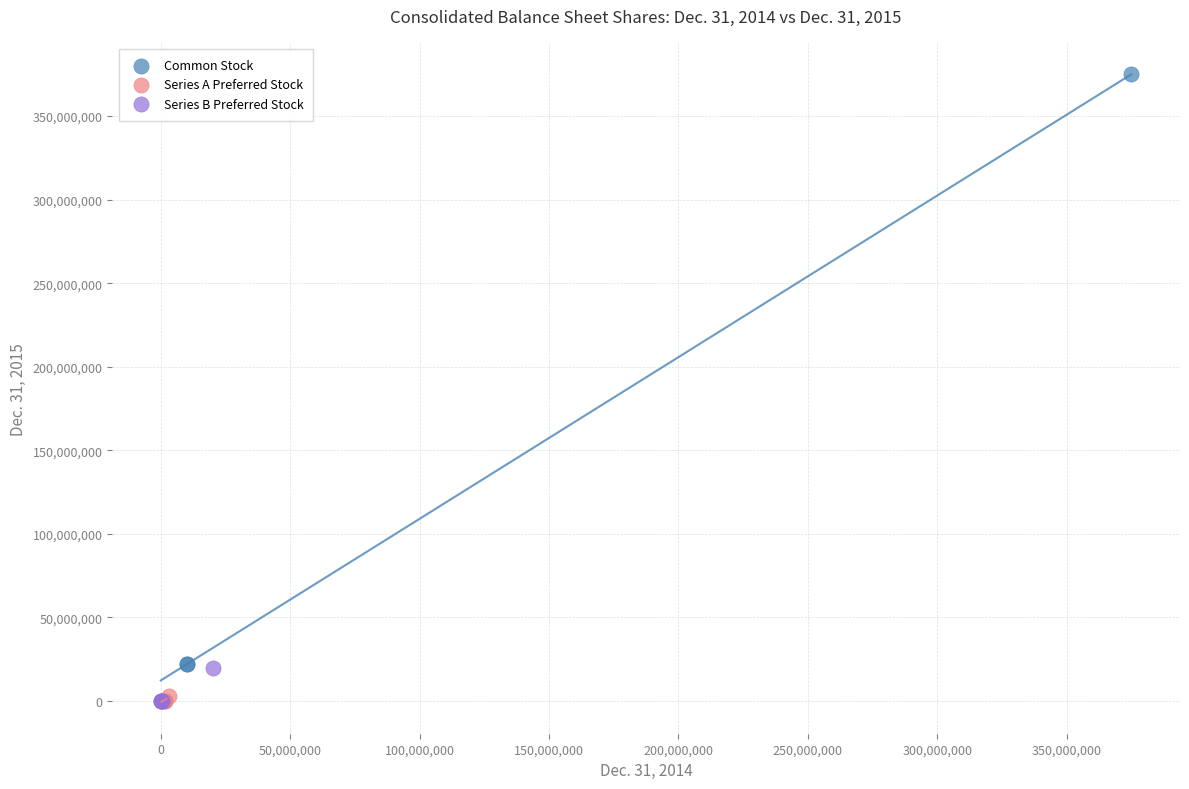

Which series reaches the maximum Y coordinate?

Common Stock